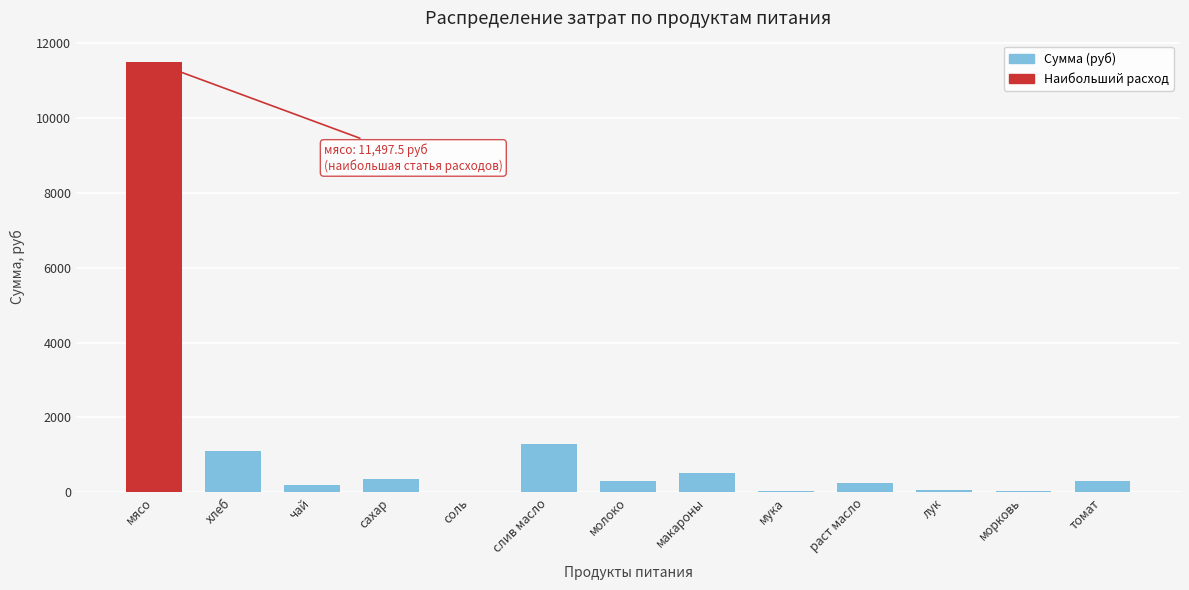

Is it true that the value at мясо is 11497.5?

True